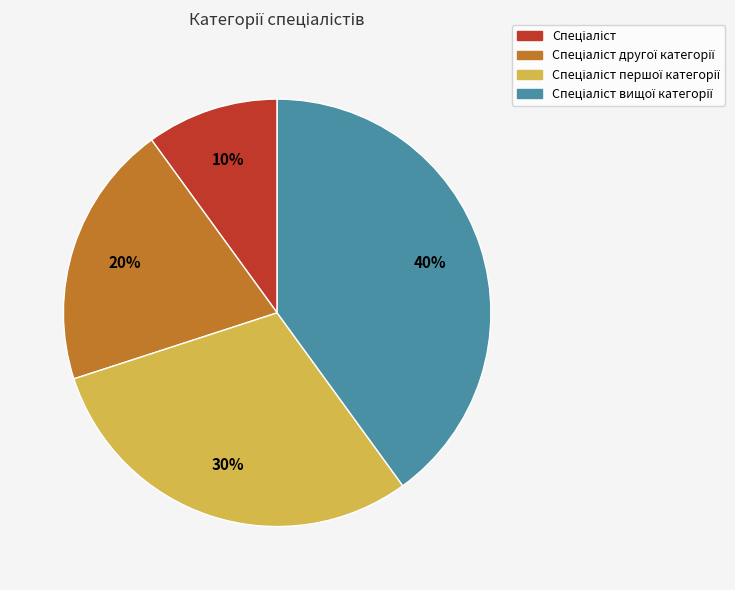

To the nearest percent, what is the average slice percentage?

25%